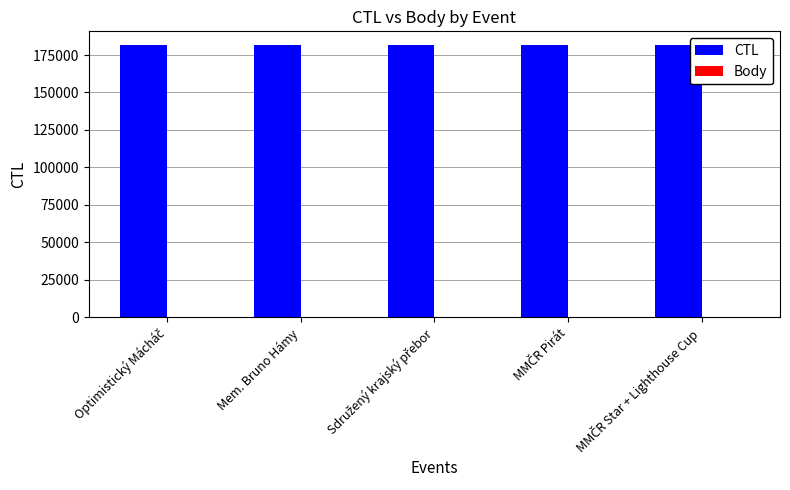

Which series has the largest total across all categories?

CTL